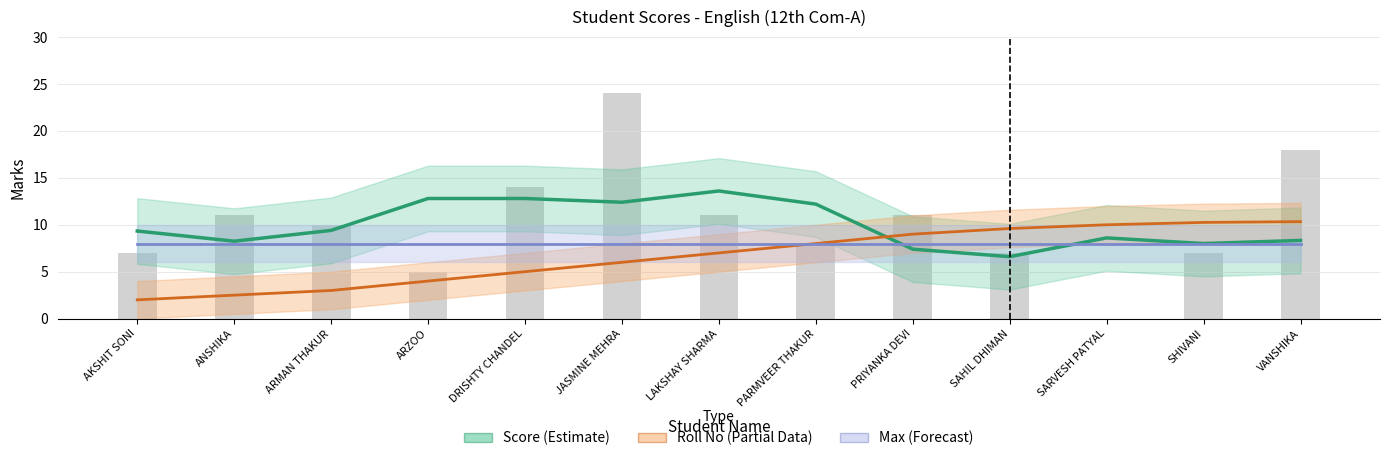

At which label is Max (Forecast) closest to 8?

AKSHIT SONI